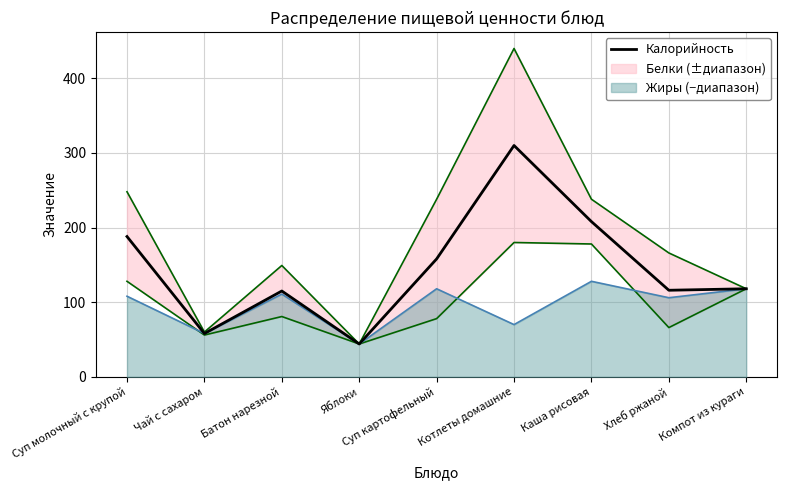

What is the minimum value shown in the chart?

44